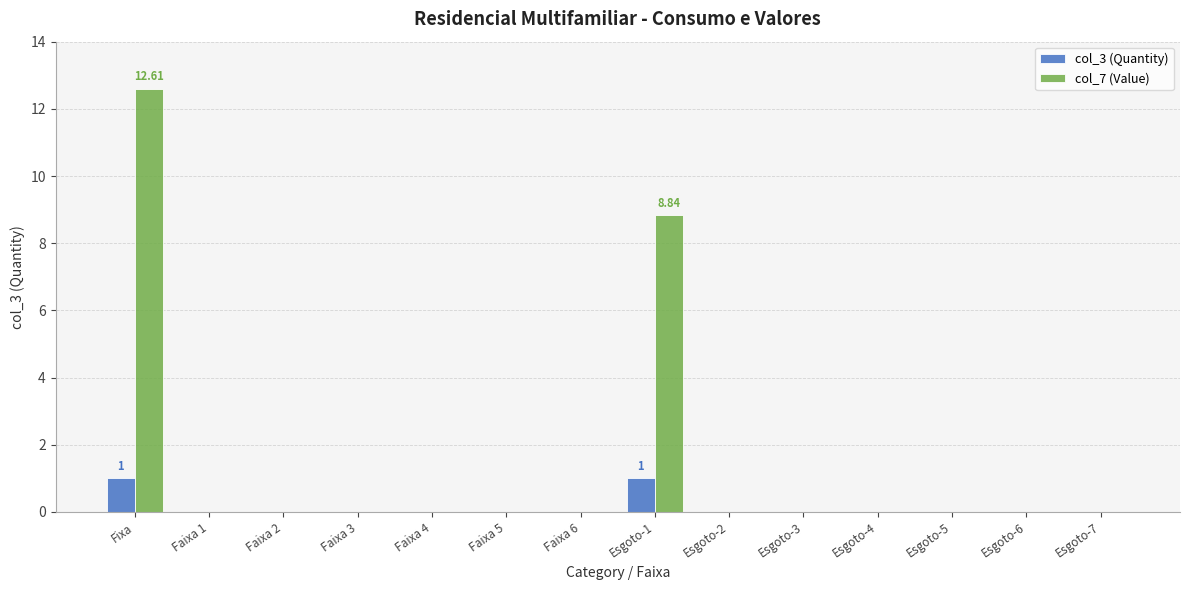

Which series has the largest total across all categories?

col_7 (Value)